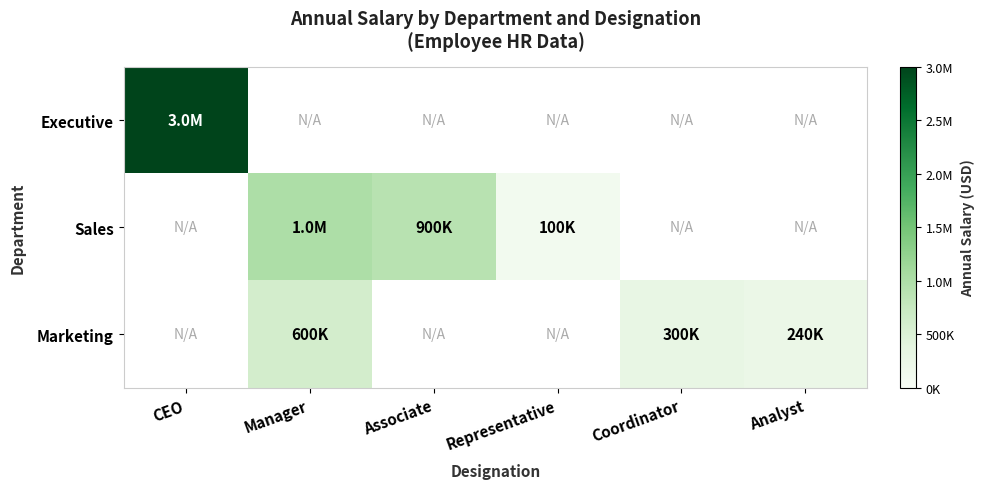

Is the value of Marketing at Manager greater than the value of Executive at Analyst?

No